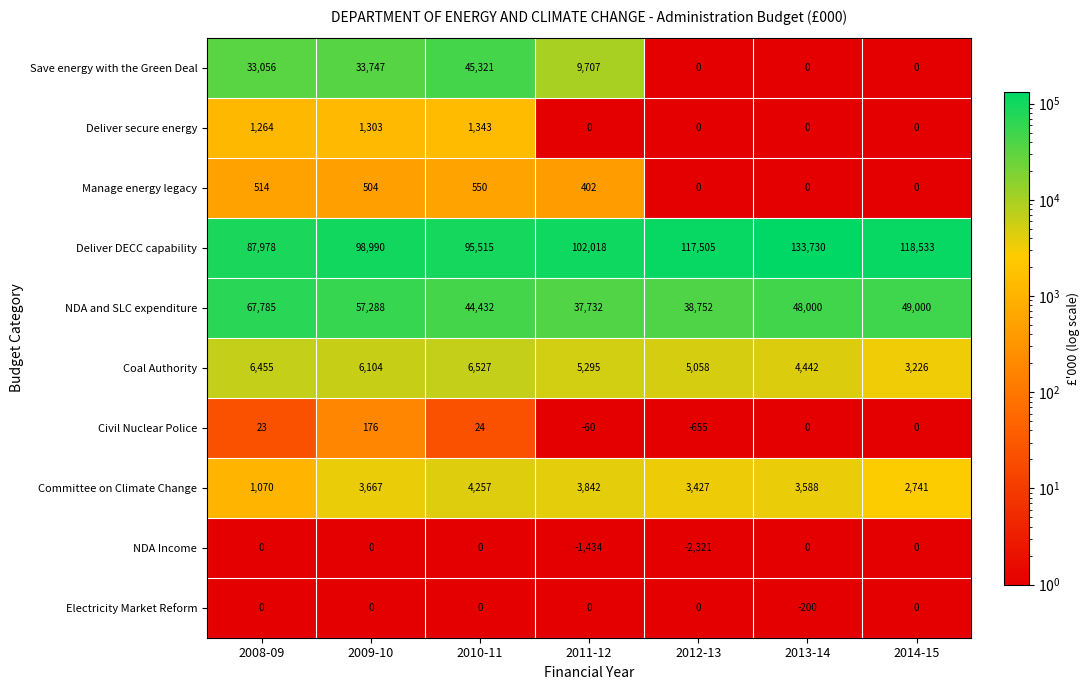

At which label does Committee on Climate Change first exceed 3588?

2009-10